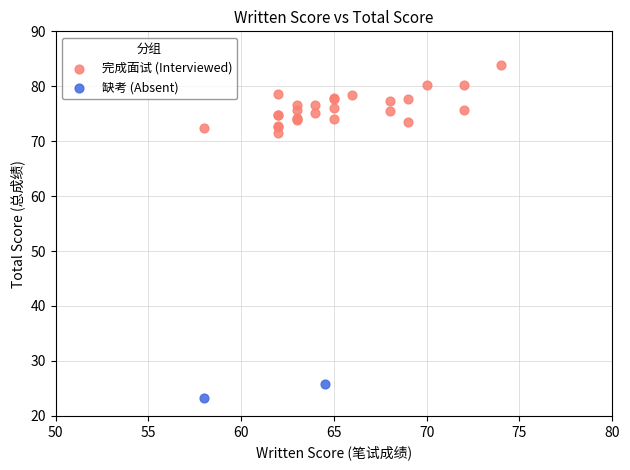

Which series contains the lowest Y value?

缺考 (Absent)